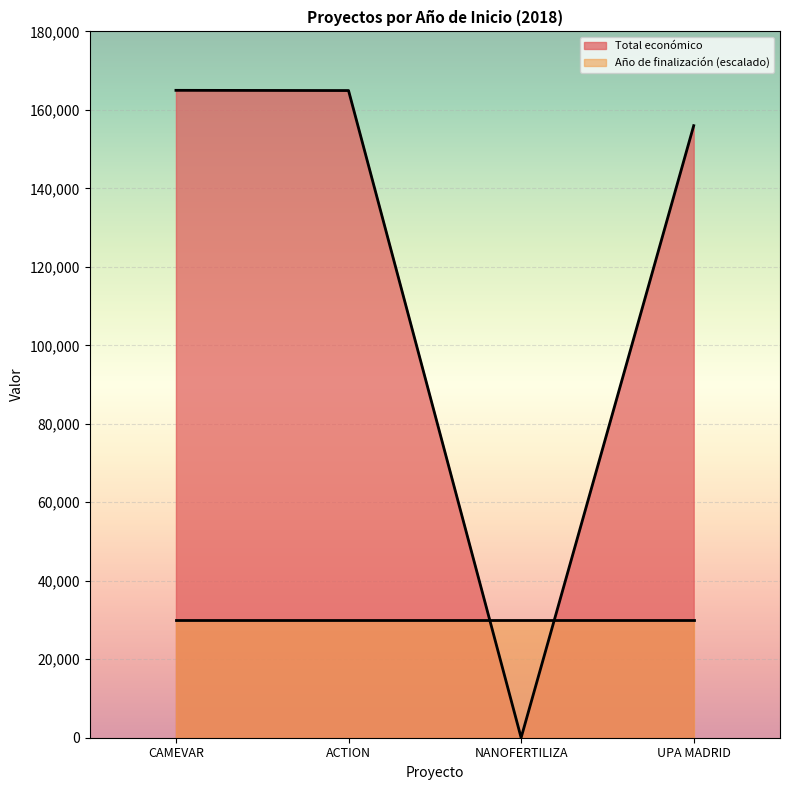

Which series has the largest total across all categories?

Total económico